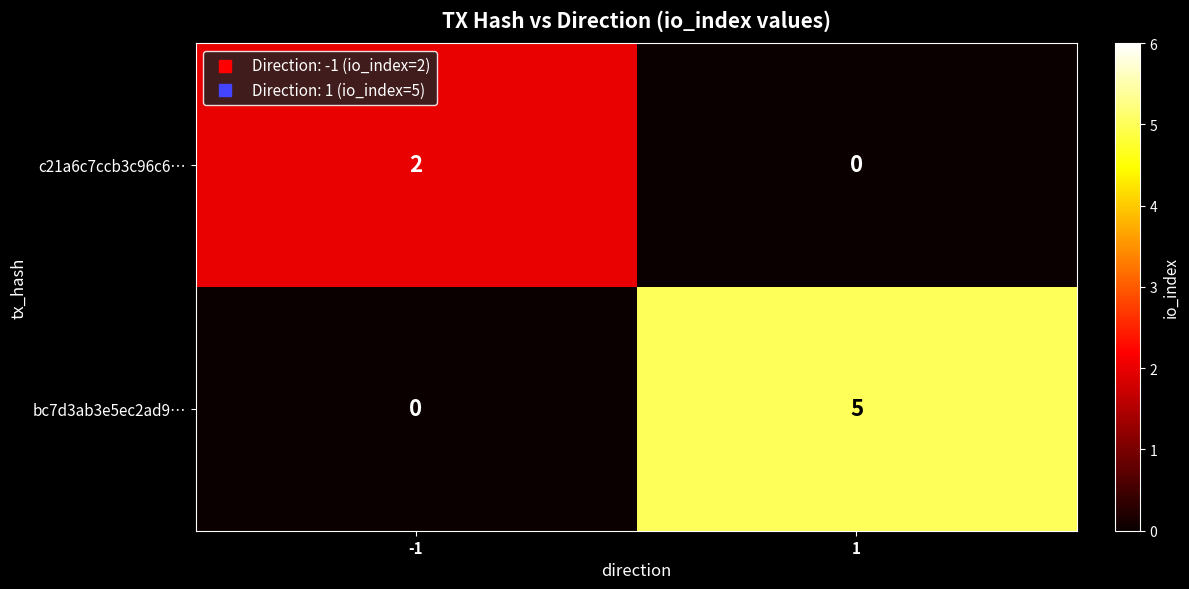

What is the maximum value shown in the chart?

5